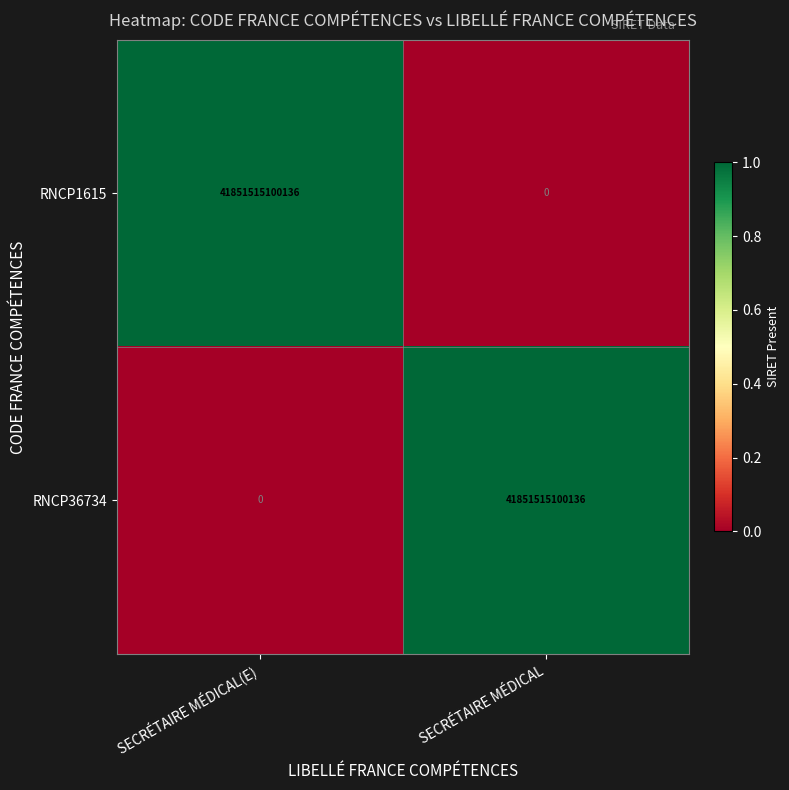

Which category has the highest value in the RNCP1615 series?

SECRÉTAIRE MÉDICAL(E)